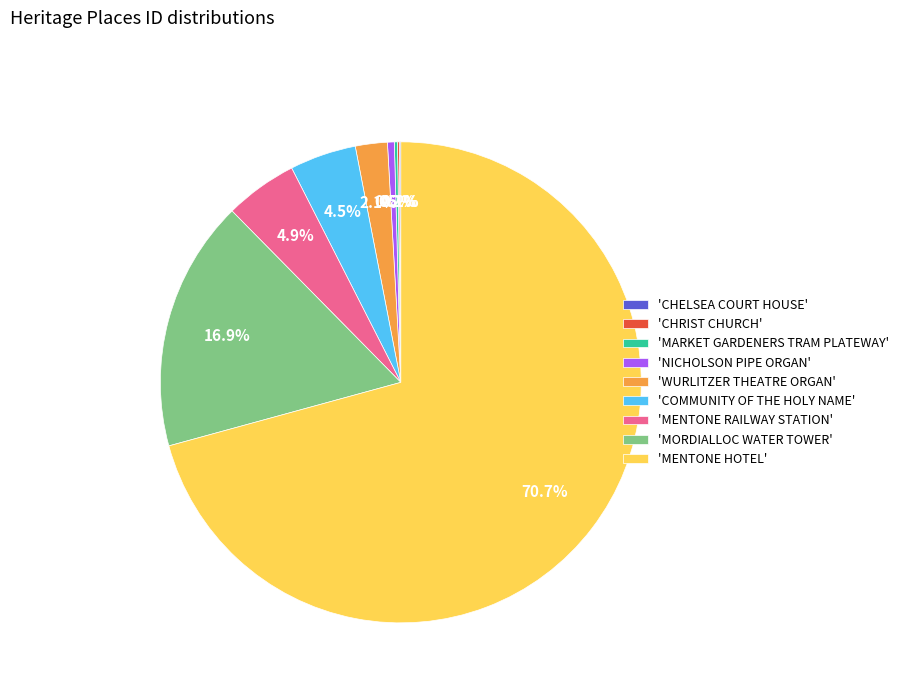

Which slice is the largest?

'MENTONE HOTEL'